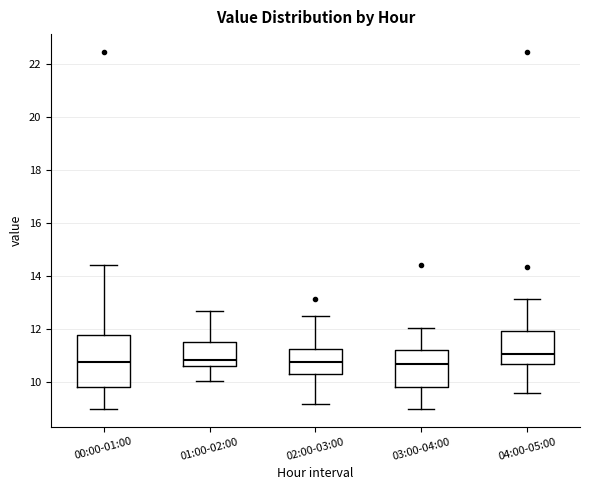

Reading left to right, transcribe this box plot: for each box, give where its median line is, the range the box spans, and where its two whiskers end, as read against the y-axis. The values are not printed on the chart, so give them approximately, as read against the axis.

00:00-01:00: median 10.8, box 9.8 to 11.8, whiskers 9.0 to 14.4
01:00-02:00: median 10.8, box 10.6 to 11.6, whiskers 10.0 to 12.8
02:00-03:00: median 10.8, box 10.4 to 11.2, whiskers 9.2 to 12.6
03:00-04:00: median 10.8, box 9.8 to 11.2, whiskers 9.0 to 12.0
04:00-05:00: median 11.0, box 10.6 to 12.0, whiskers 9.6 to 13.2